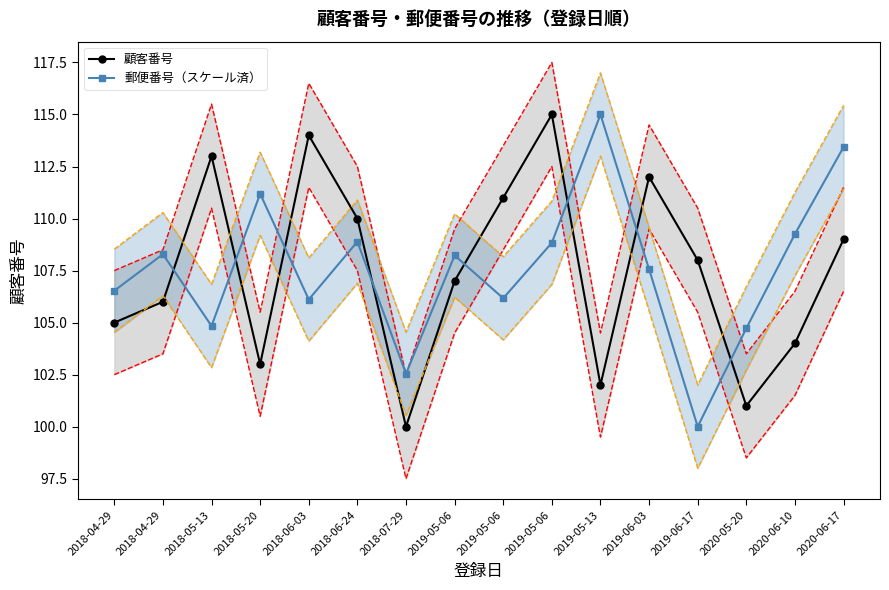

List the series in order of their peak value, highest first.

顧客番号, 郵便番号（スケール済）